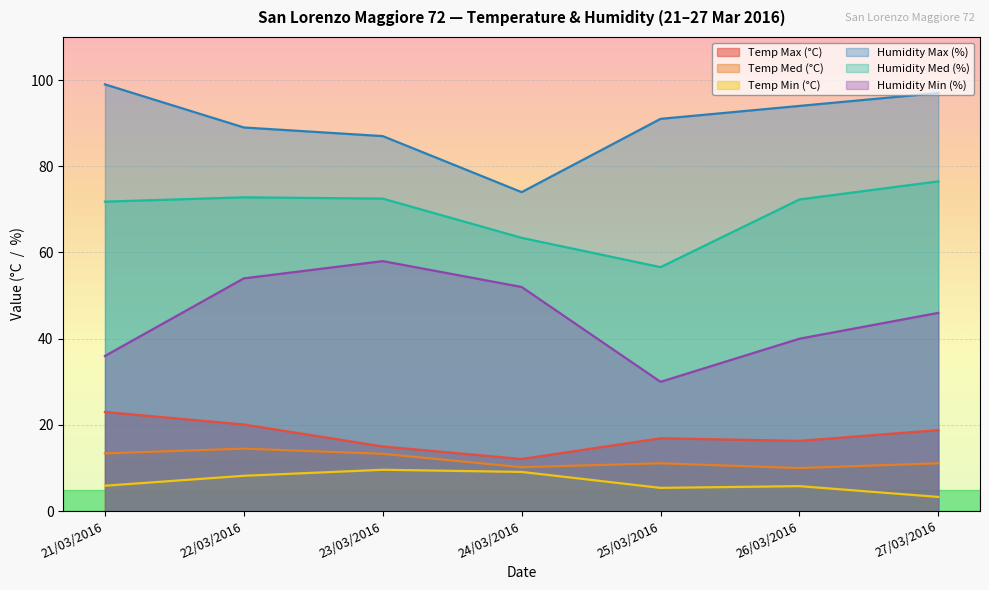

What is the average value of the Humidity Med (%) series?

69.4